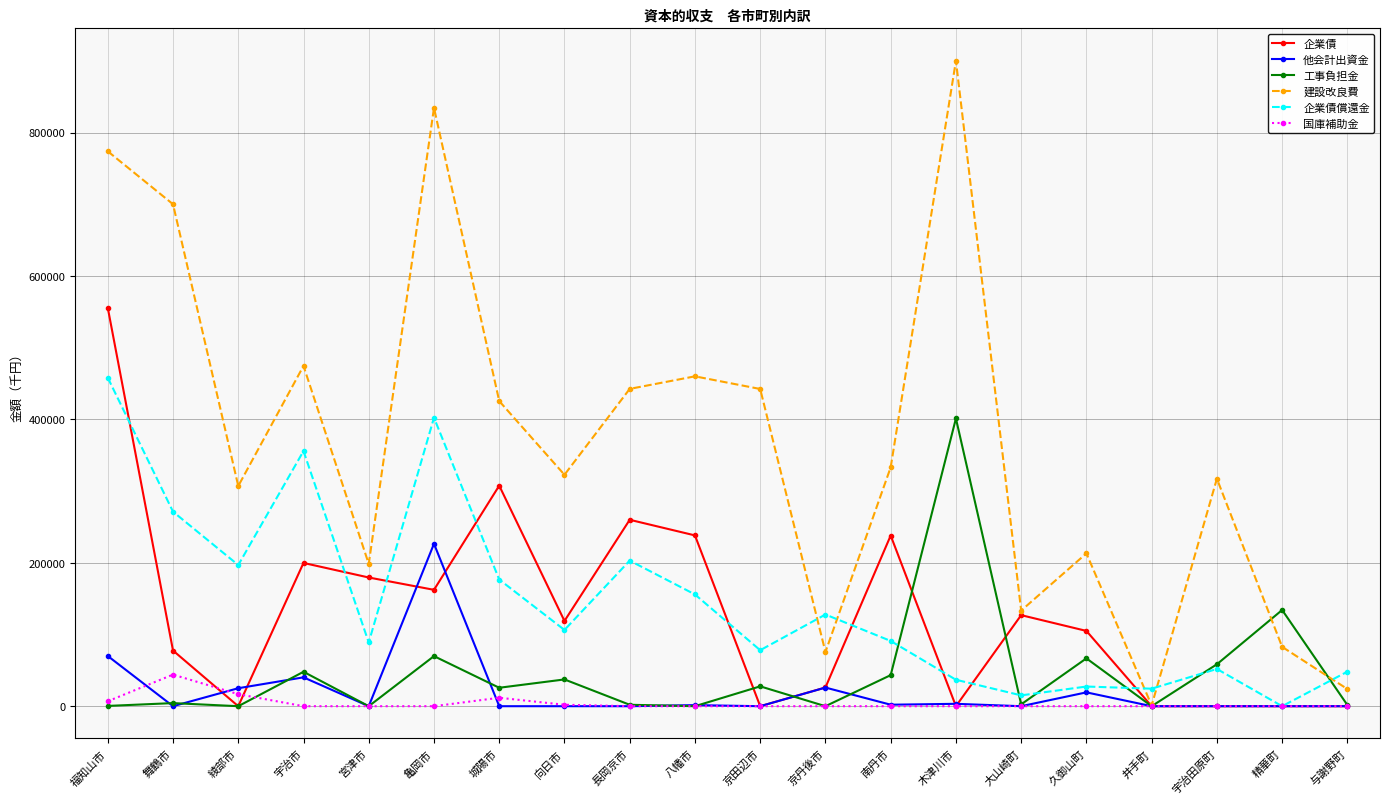

At which category is the sum across all series the highest?

福知山市